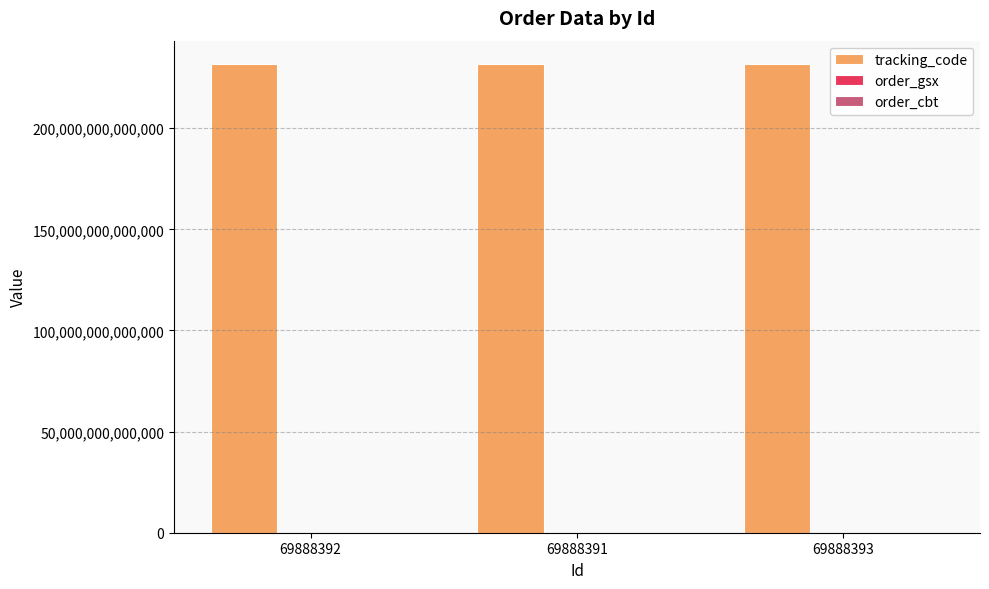

How many distinct data groups are displayed?

3